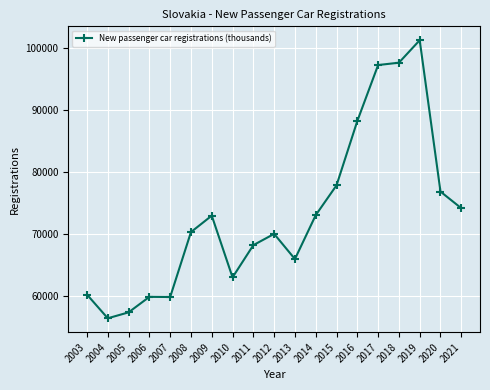

What is the difference between the maximum and minimum values?

44823